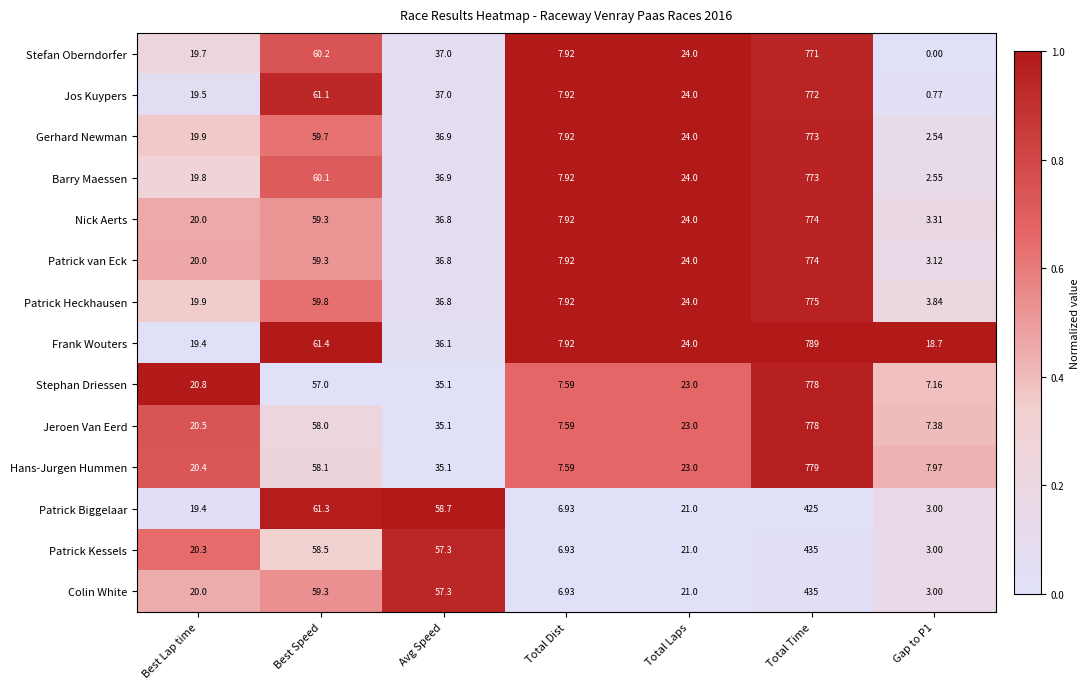

At how many categories does at least one series exceed 0?

7